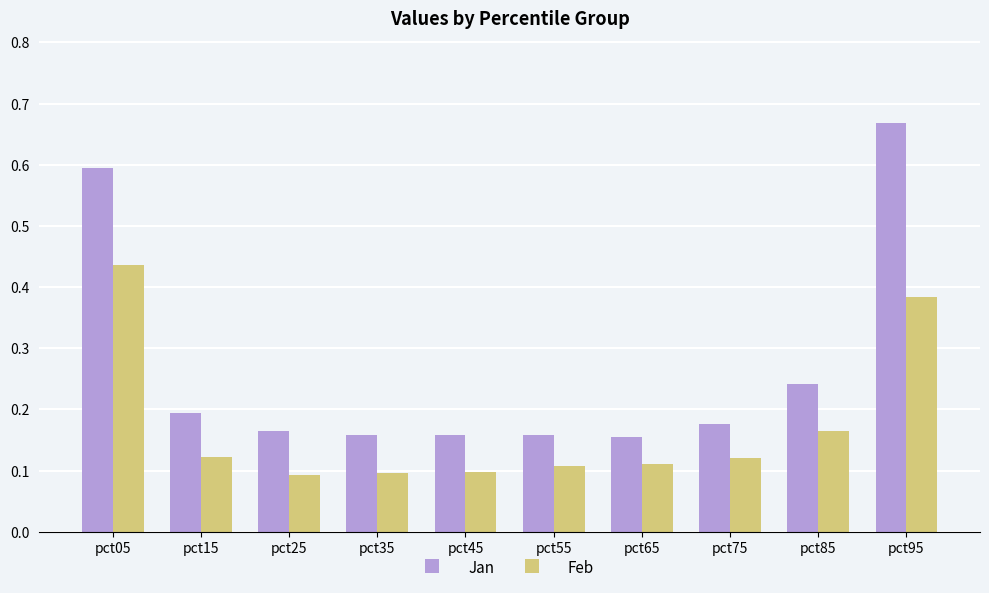

What is the total value across all series at pct05?

1.0